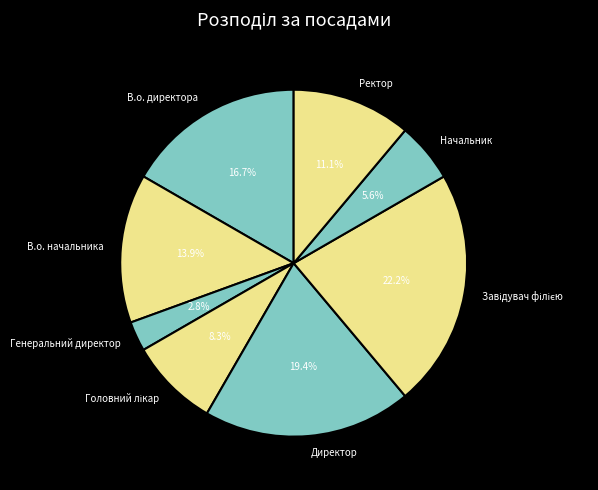

Is there any slice that represents more than half of the pie?

No